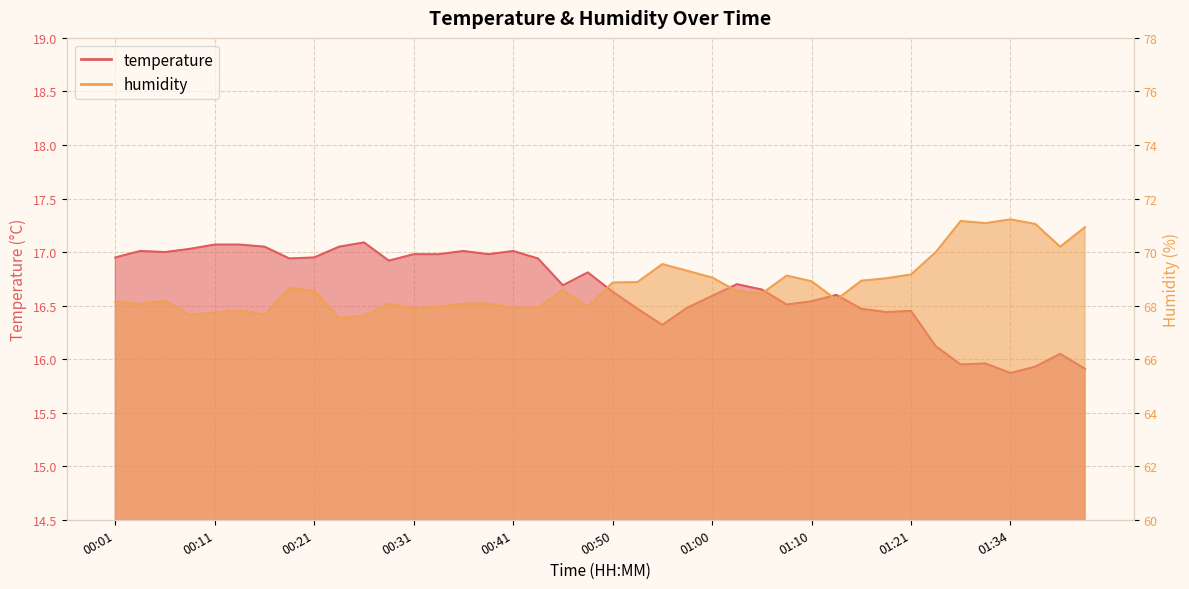

What is the average value of the temperature series?

16.7